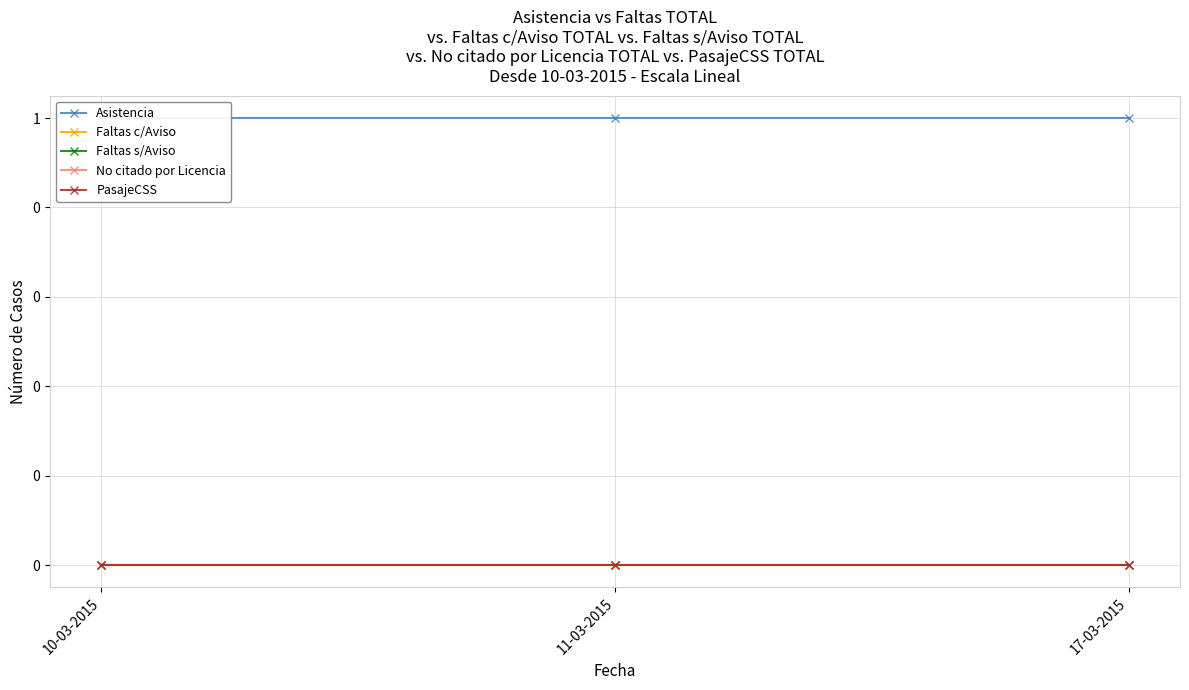

Which label corresponds to the smallest value in the chart?

10-03-2015